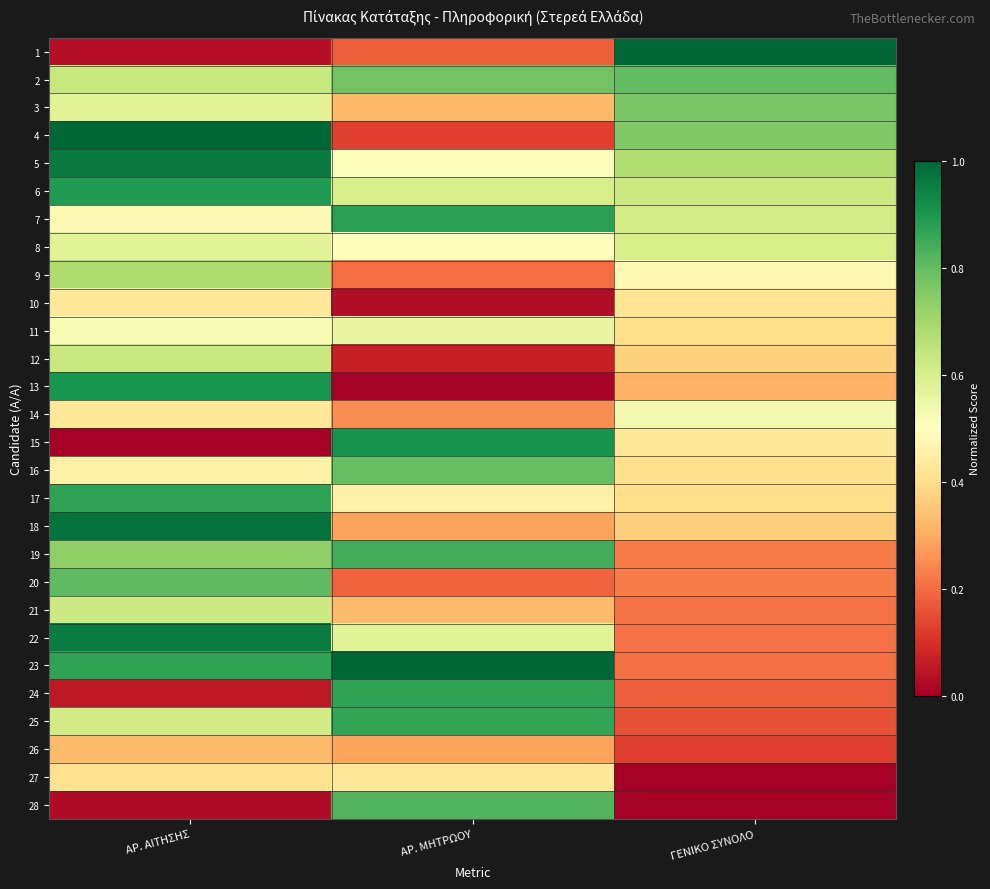

How many distinct data groups are displayed?

28